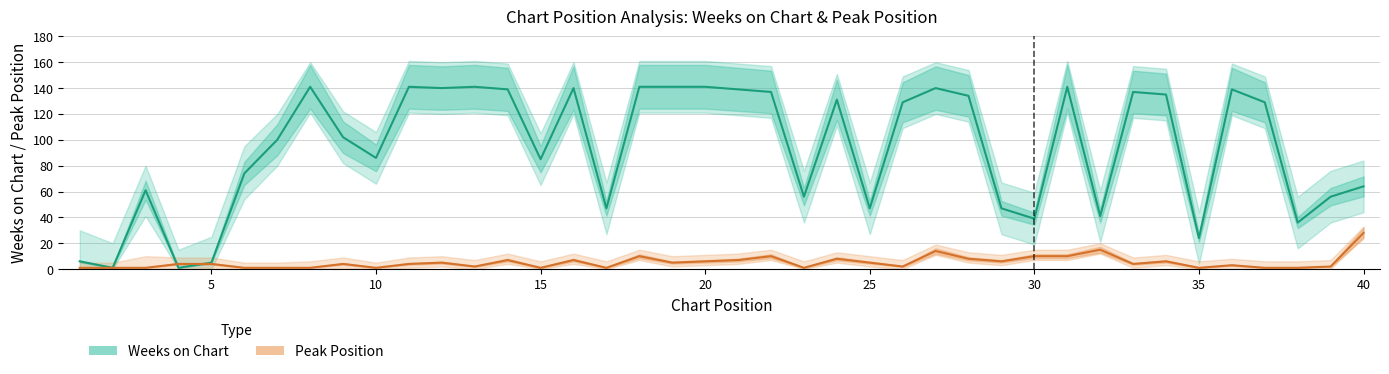

True or false: Weeks on Chart has more than 0 interior local peaks.

True